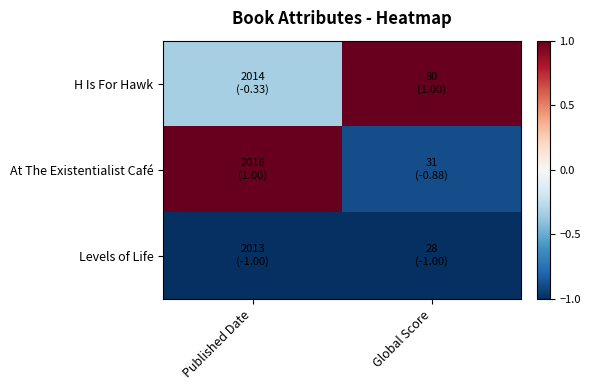

At which category is the sum across all series the highest?

Published Date